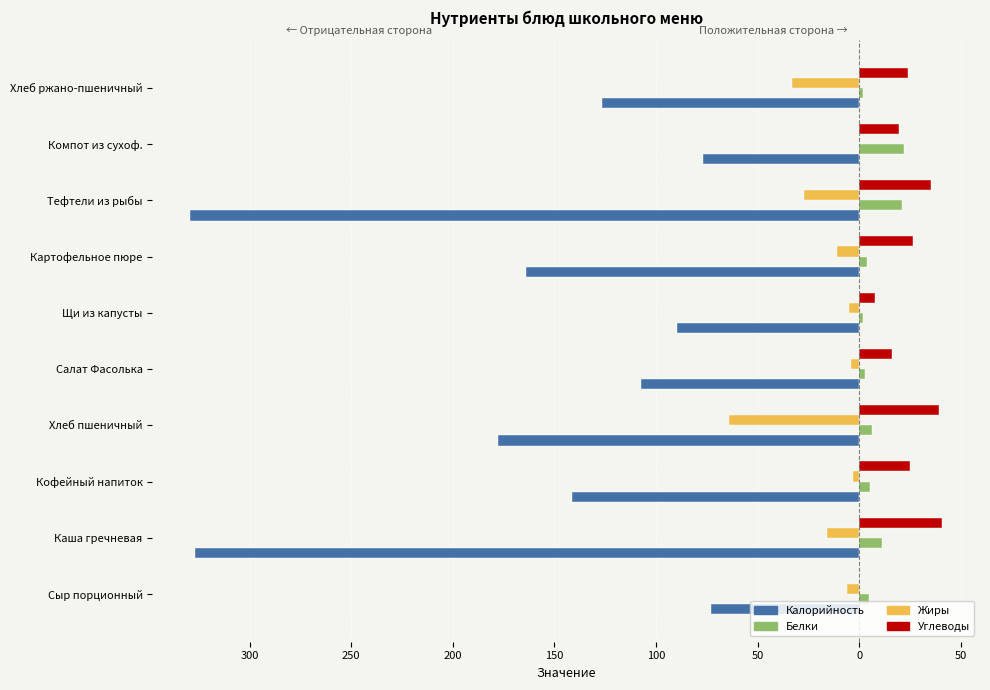

What are all the series names shown in the legend?

Калорийность, Белки, Жиры, Углеводы